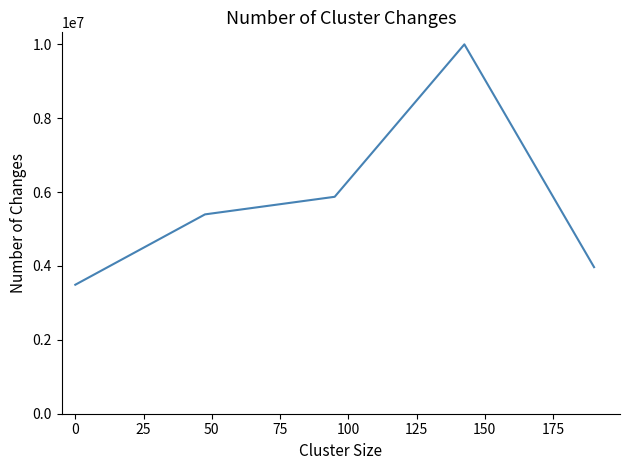

How many lines are shown in the chart?

1